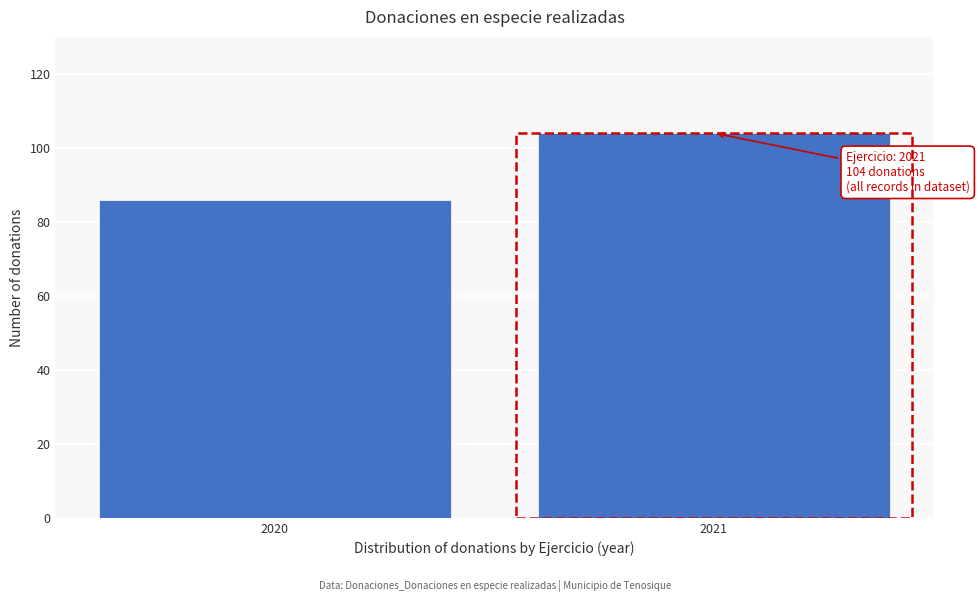

Reading right to left, list all the values displayed in this chart.

2021=104	2020=86